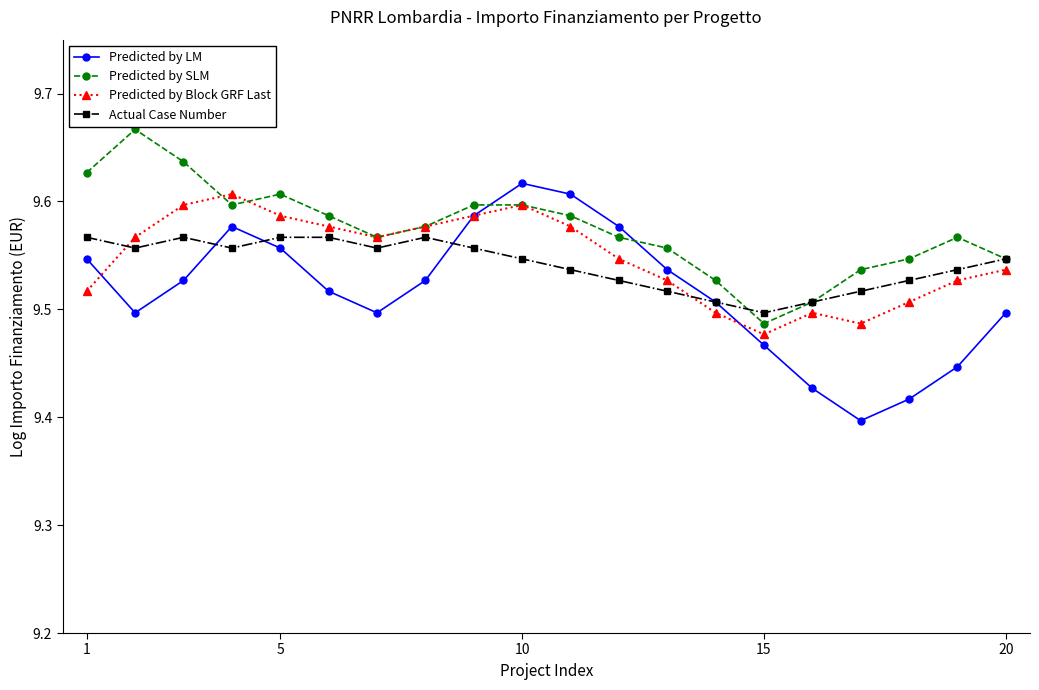

What is the sum of all Predicted by Block GRF Last values?

191.0